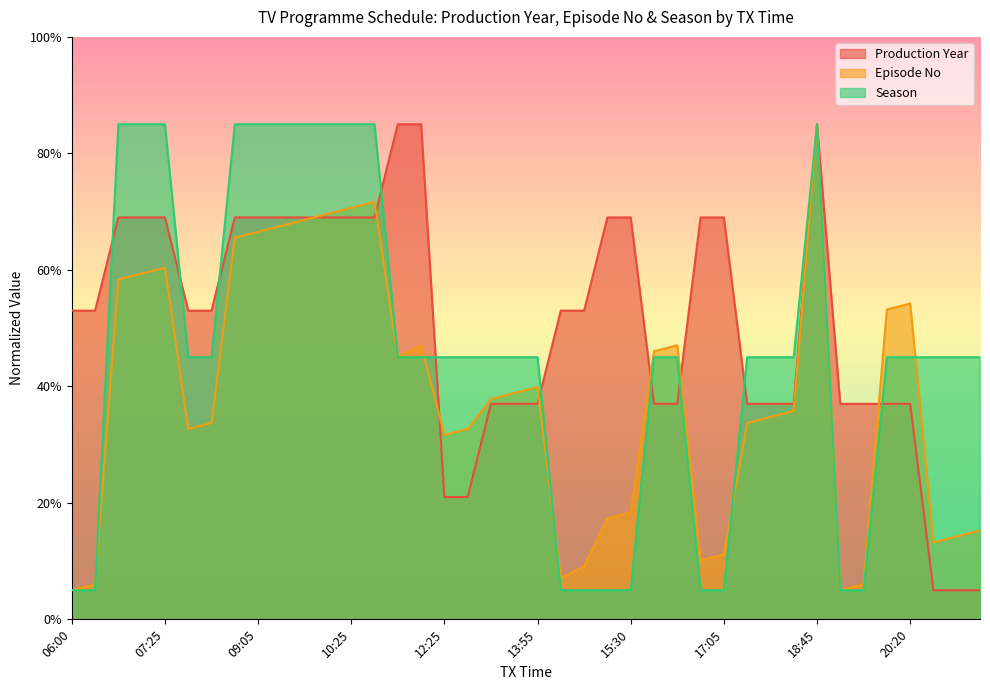

What is the approximate value of Production Year at 10:25?

69.0